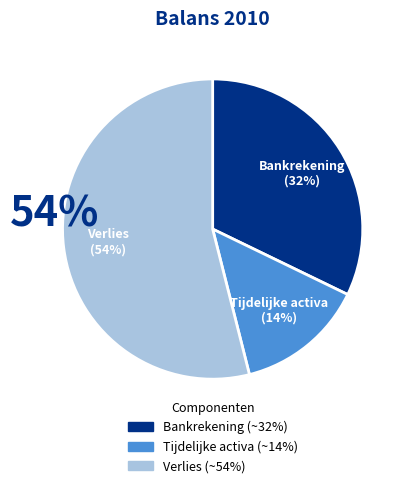

Rank the categories by value from lowest to highest.

Tijdelijke activa, Bankrekening, Verlies